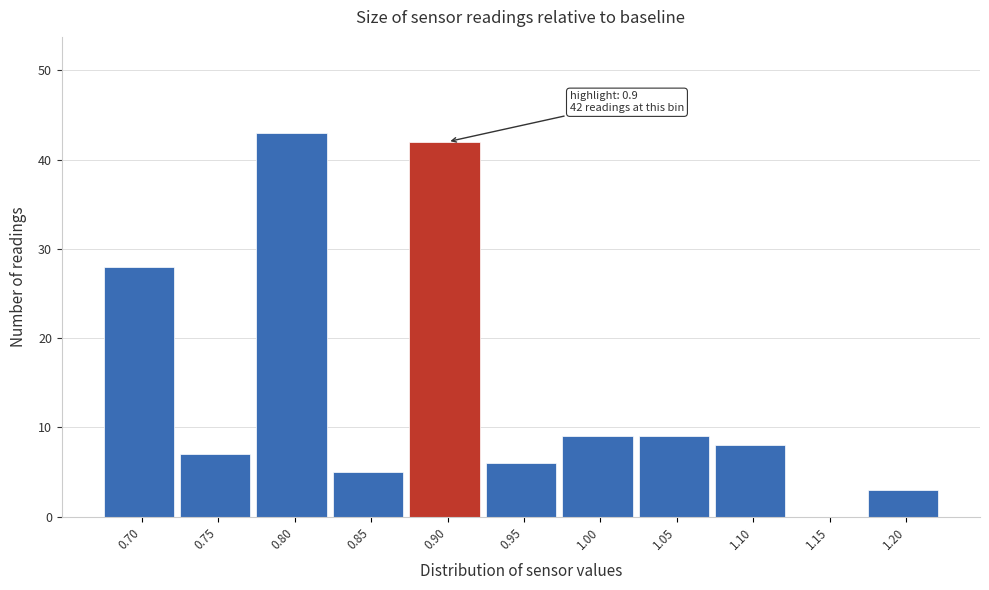

Which range on the x-axis has the tallest bar?

0.775 to 0.825